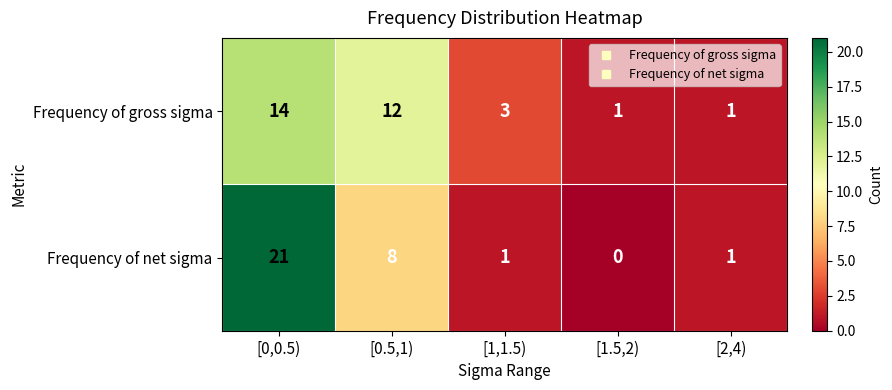

Rank the series by their maximum value, from highest to lowest.

Frequency of net sigma, Frequency of gross sigma